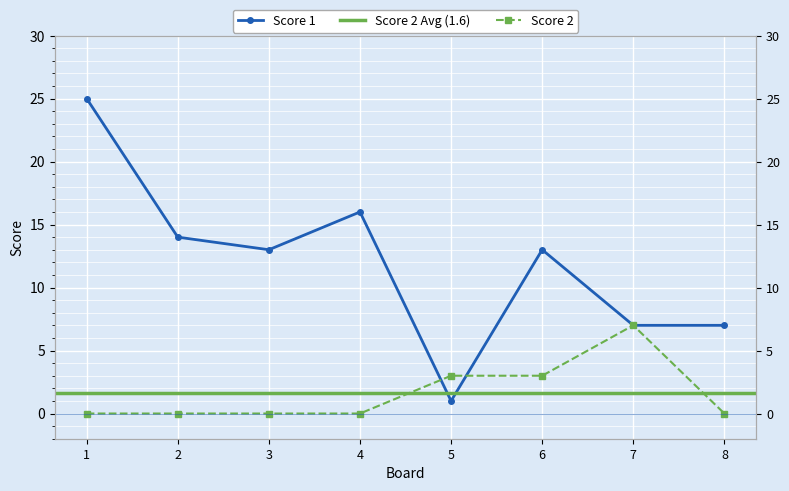

At which category does the chart reach its minimum across all series?

1